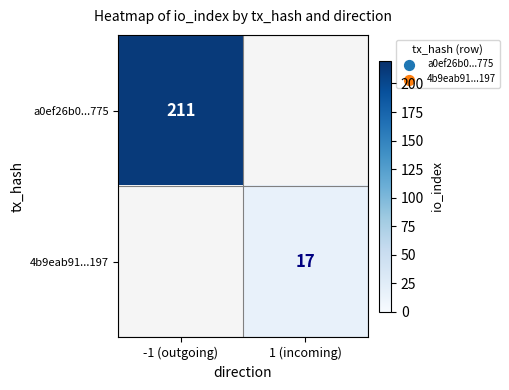

At how many categories does at least one series exceed 119?

1